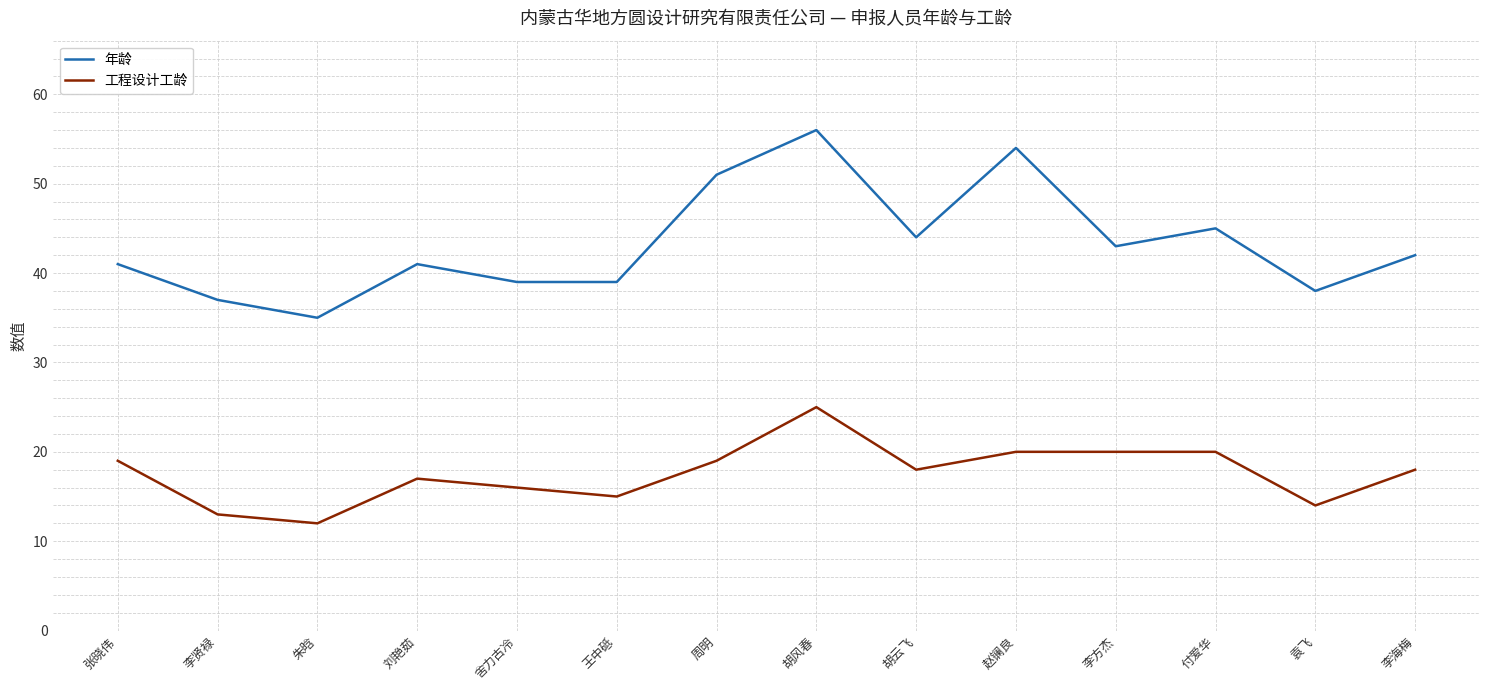

The value of 工程设计工龄 at 舍力古冷 is 7. True or false?

False